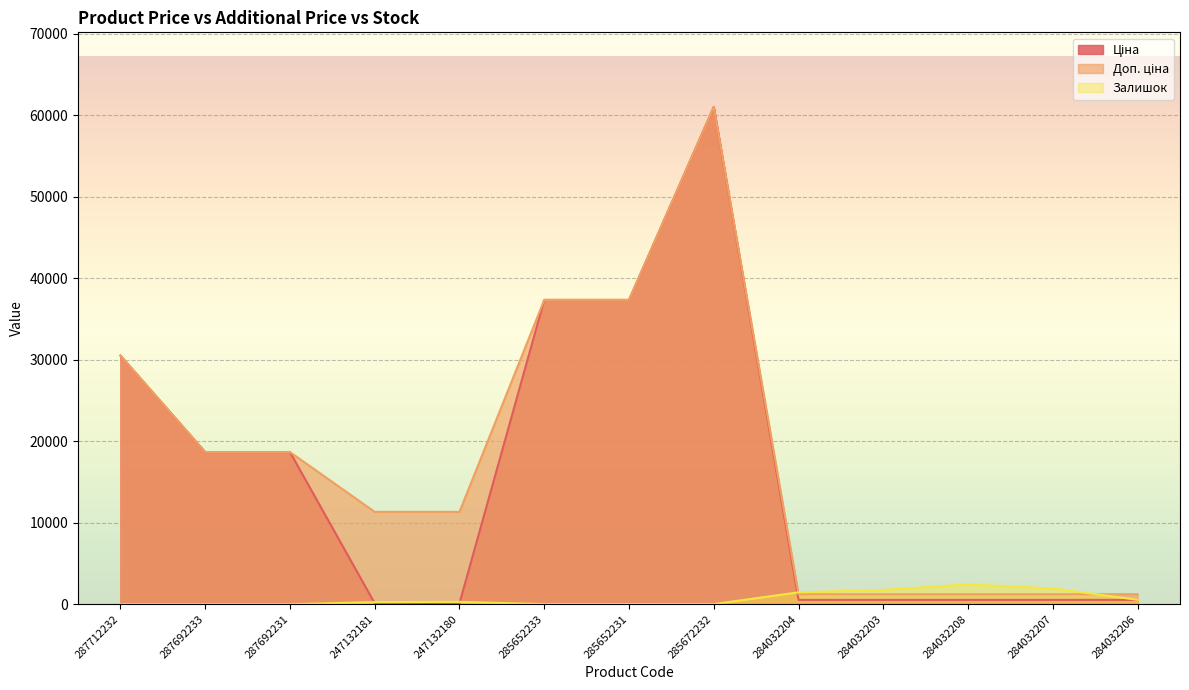

The value of Доп. ціна at 287692233 is 18671.5. True or false?

True